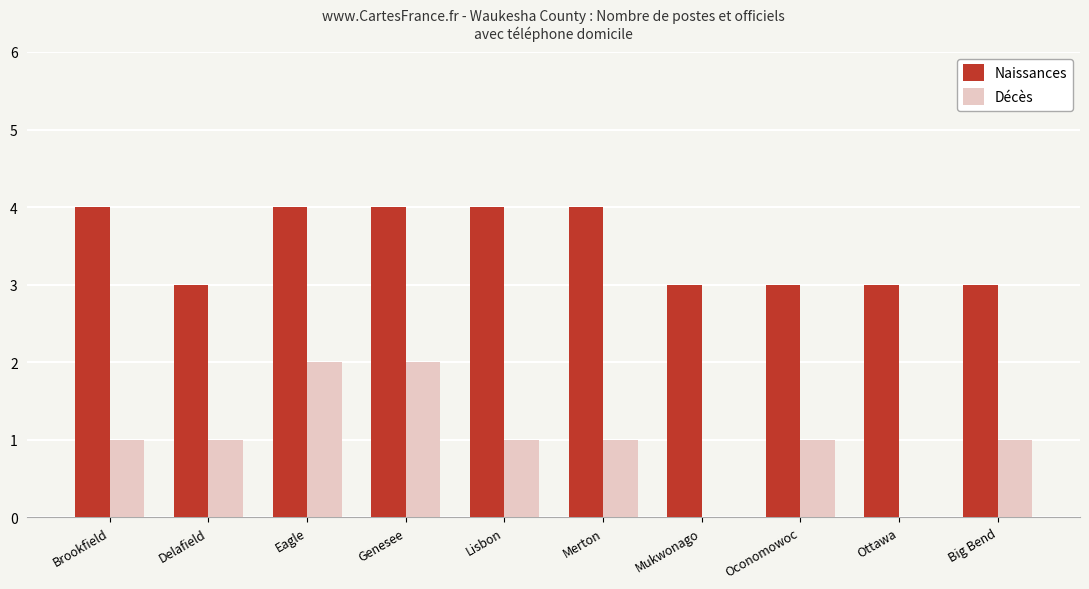

Read the Naissances value at Mukwonago.

3